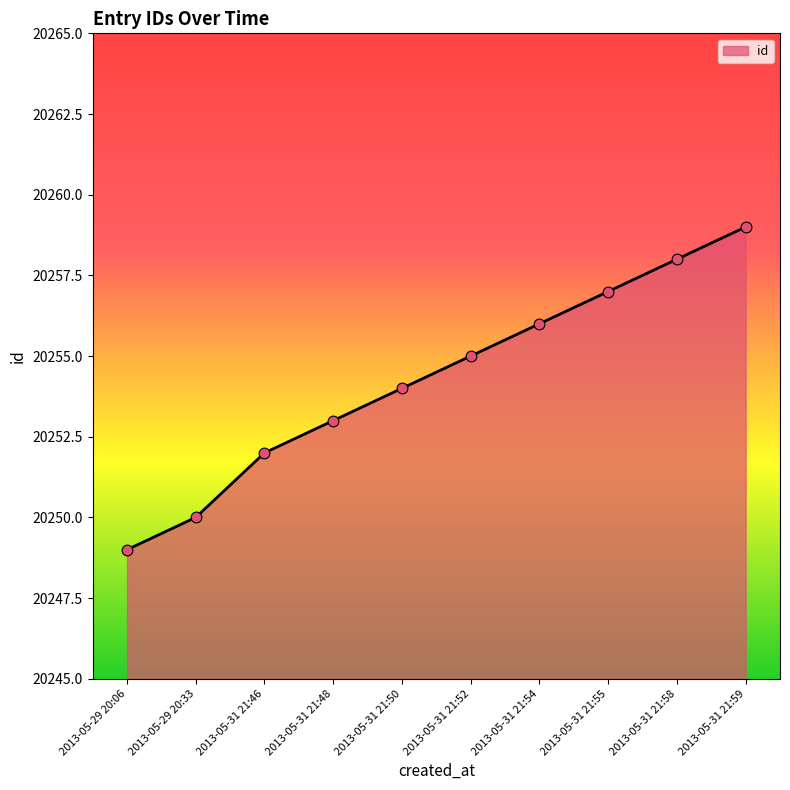

Between 2013-05-29 20:06 and 2013-05-31 21:55, which is larger?

2013-05-31 21:55